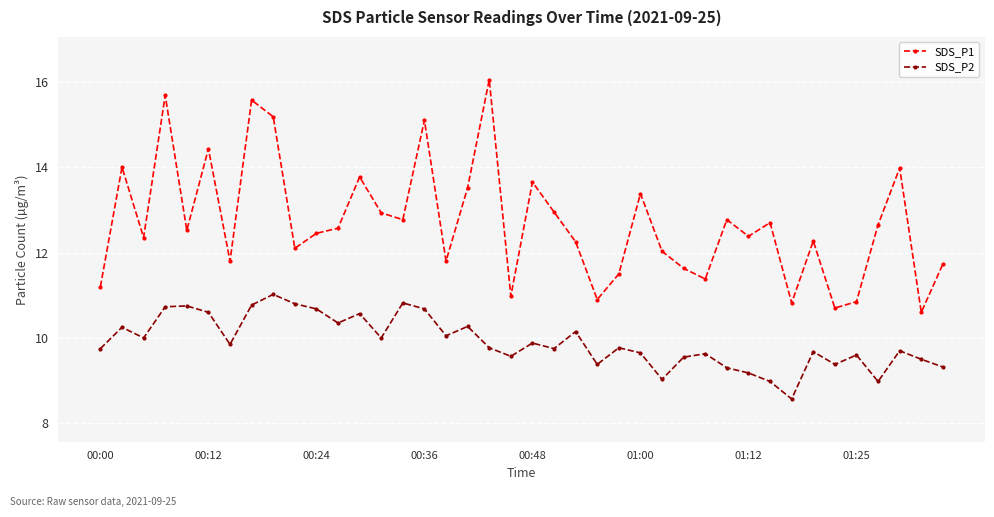

What is the highest value of the SDS_P2 series?

11.0